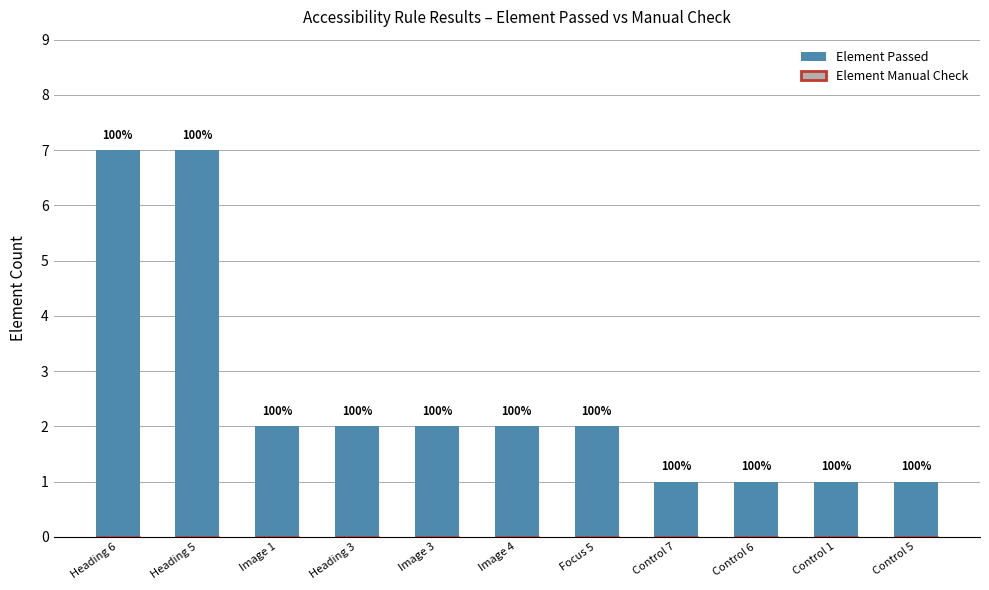

Does the chart contain any negative values?

No